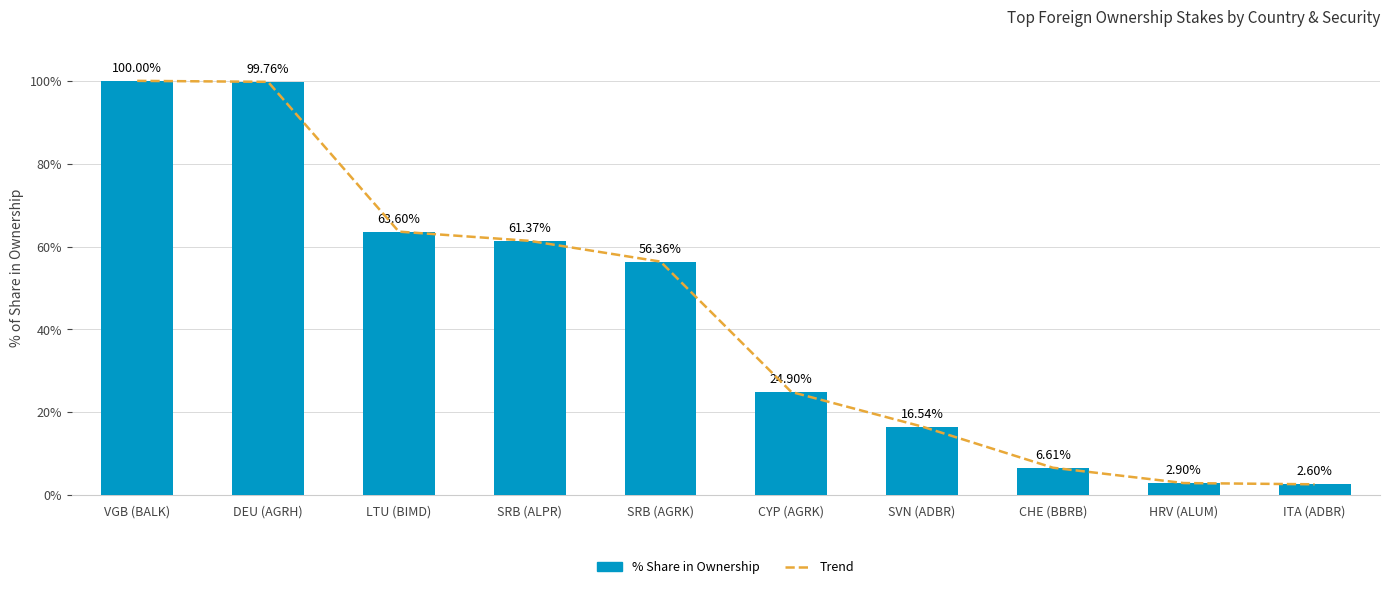

Rank the categories by Trend value from lowest to highest.

ITA (ADBR), HRV (ALUM), CHE (BBRB), SVN (ADBR), CYP (AGRK), SRB (AGRK), SRB (ALPR), LTU (BIMD), DEU (AGRH), VGB (BALK)